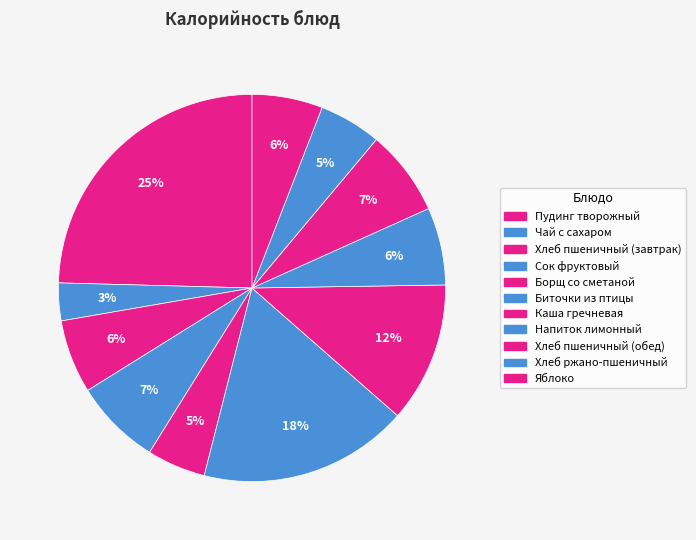

What percentage is the Яблоко slice, to the nearest percent?

6%